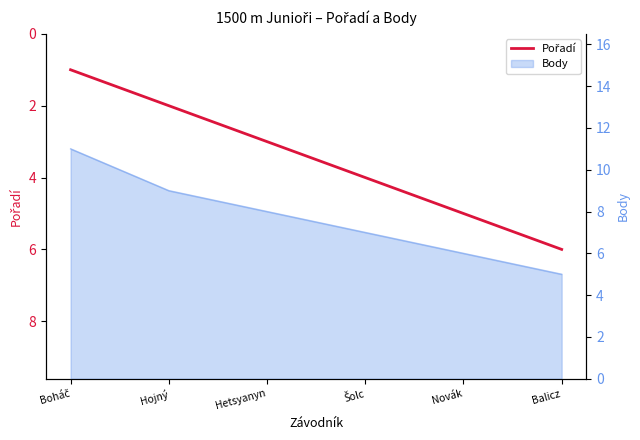

True or false: the data has more than 1 interior local peaks.

False